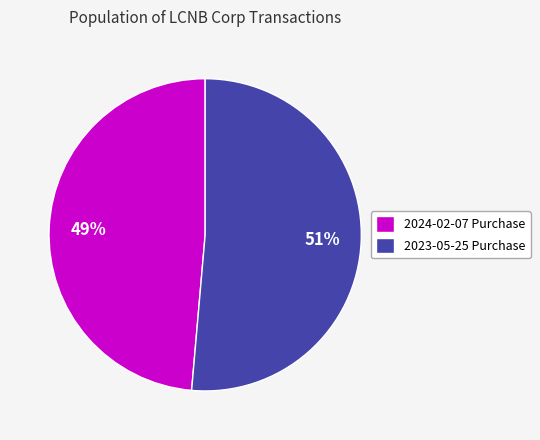

Which category has the smallest portion of the pie?

2024-02-07 Purchase